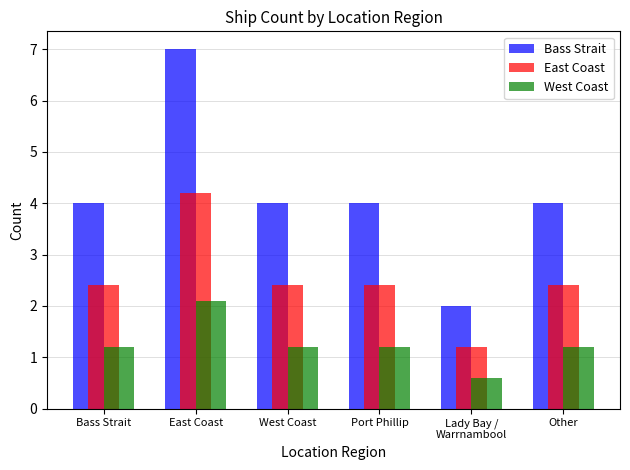

Reading left to right, extract all data points from this chart.

Bass Strait: Bass Strait=4.0	East Coast=7.0	West Coast=4.0	Port Phillip=4.0	Lady Bay /
Warrnambool=2.0	Other=4.0
East Coast: Bass Strait=2.4	East Coast=4.2	West Coast=2.4	Port Phillip=2.4	Lady Bay /
Warrnambool=1.2	Other=2.4
West Coast: Bass Strait=1.2	East Coast=2.1	West Coast=1.2	Port Phillip=1.2	Lady Bay /
Warrnambool=0.6	Other=1.2